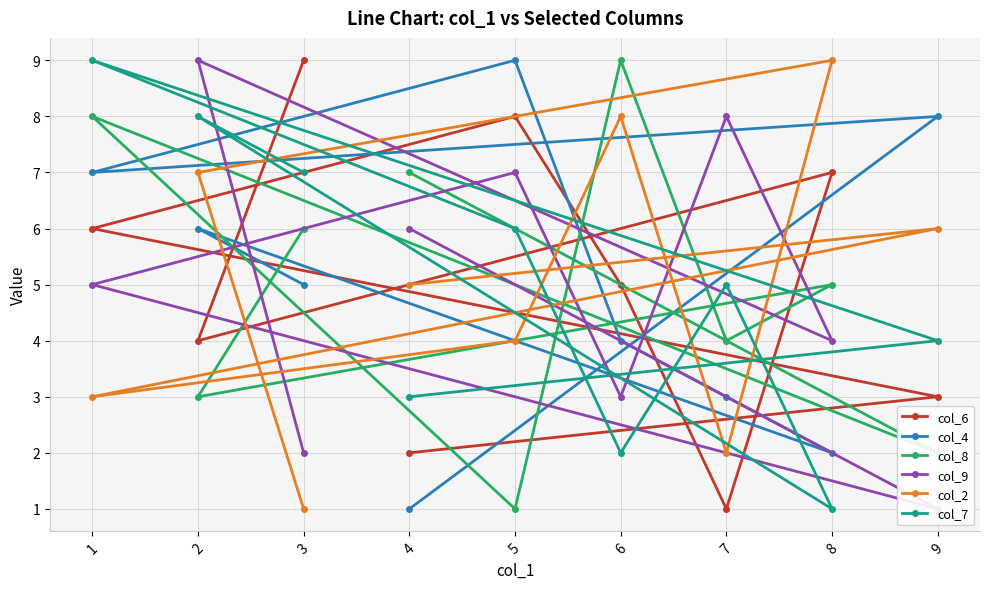

Reading right to left, transcribe all the data shown in this chart.

col_6: 4=2	9=3	1=6	5=8	6=5	7=1	8=7	2=4	3=9
col_4: 4=1	9=8	1=7	5=9	6=4	7=3	8=2	2=6	3=5
col_8: 4=7	9=2	1=8	5=1	6=9	7=4	8=5	2=3	3=6
col_9: 4=6	9=1	1=5	5=7	6=3	7=8	8=4	2=9	3=2
col_2: 4=5	9=6	1=3	5=4	6=8	7=2	8=9	2=7	3=1
col_7: 4=3	9=4	1=9	5=6	6=2	7=5	8=1	2=8	3=7